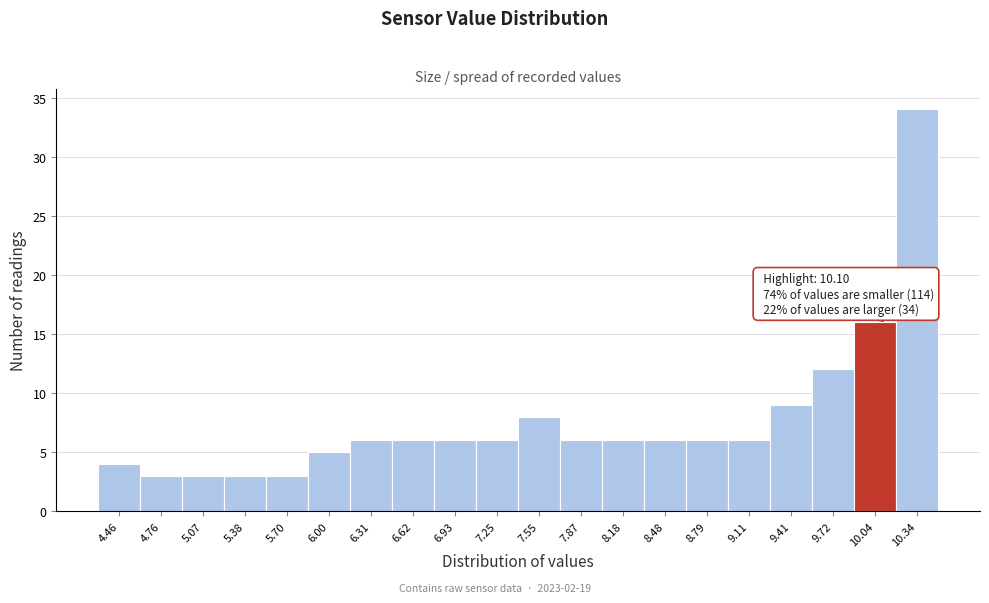

Which range on the x-axis has the tallest bar?

10.19 to 10.50